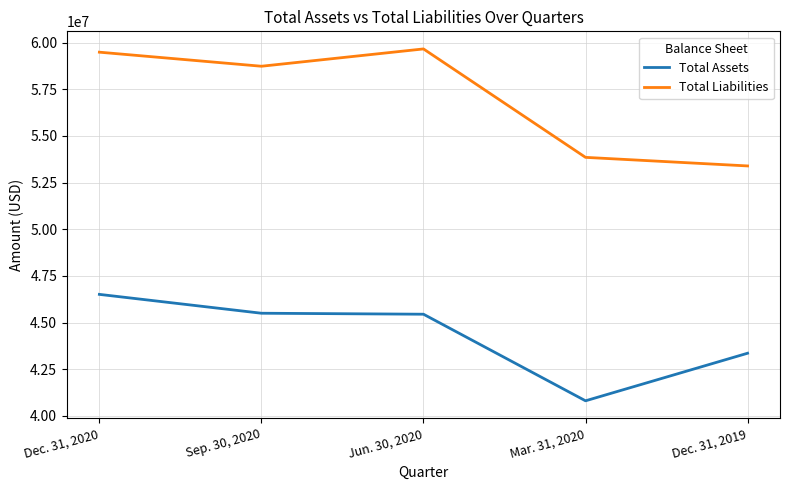

What is the smallest value displayed?

40803896